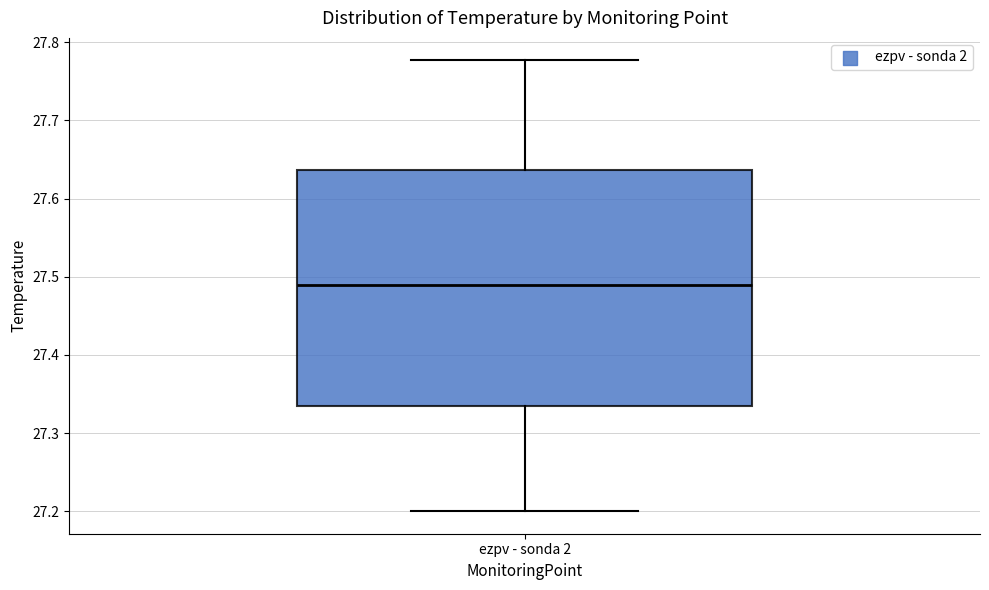

Transcribe this box plot: give where the median line is, the range the box spans, and where the two whiskers end, as read against the y-axis. The values are not printed on the chart, so give them approximately, as read against the axis.

median 27.49, box 27.34 to 27.64, whiskers 27.20 to 27.78